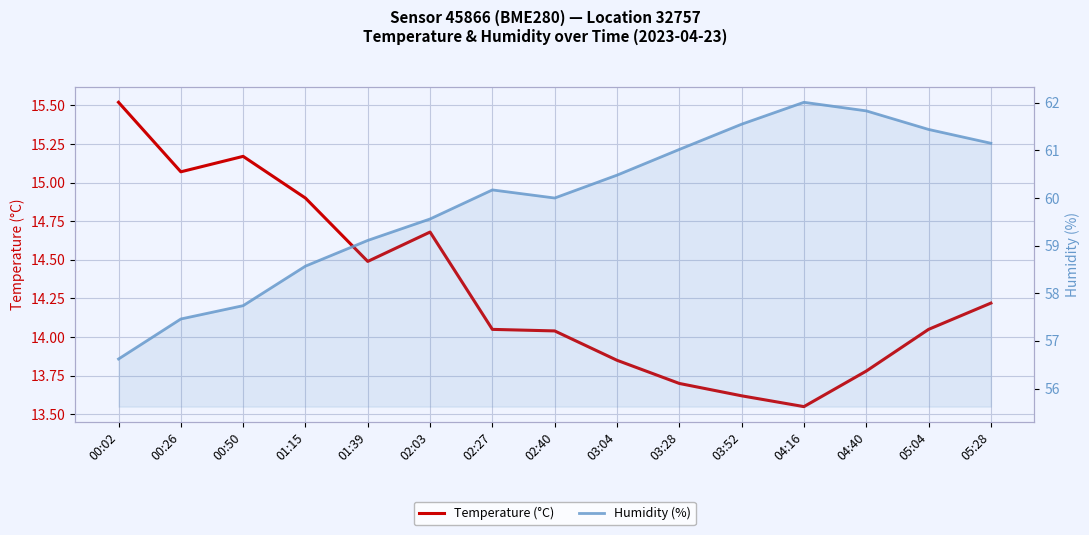

What value does the Temperature (°C) series have at 01:15?

14.9